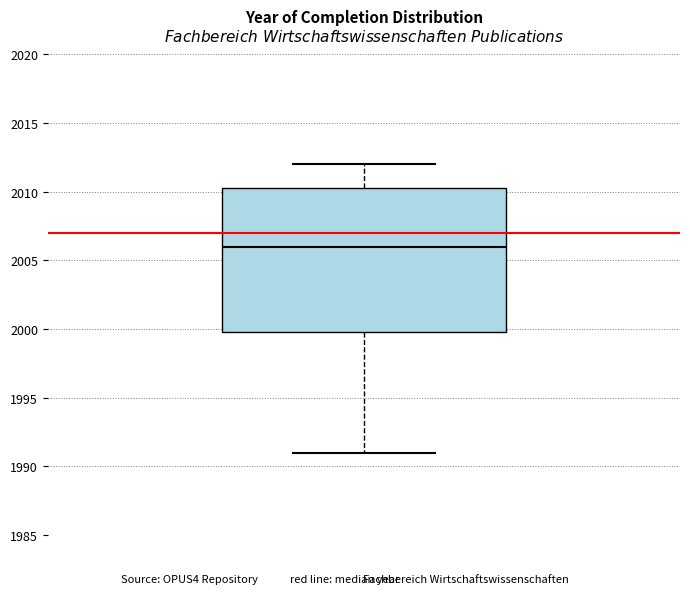

Transcribe this box plot: give where the median line is, the range the box spans, and where the two whiskers end, as read against the y-axis. The values are not printed on the chart, so give them approximately, as read against the axis.

median 2006.0, box 2000.0 to 2010.5, whiskers 1991.0 to 2012.0